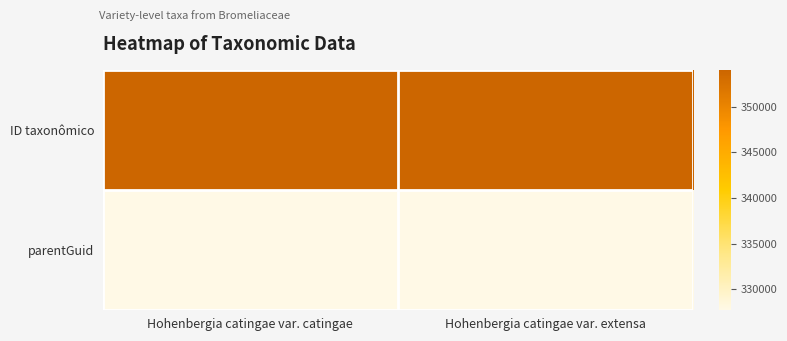

Which has a higher value, Hohenbergia catingae var. catingae or Hohenbergia catingae var. extensa?

Hohenbergia catingae var. extensa